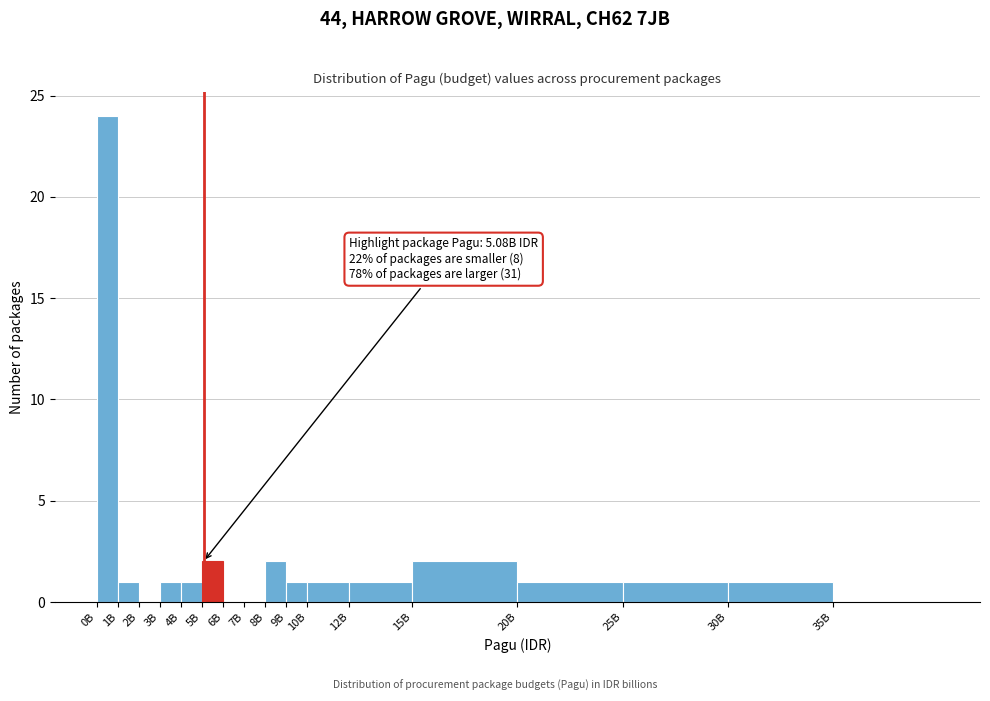

Reading right to left, what are all the values shown in this chart?

35B=0	30B=1	25B=1	20B=1	15B=2	12B=1	10B=1	9B=1	8B=2	7B=0	6B=0	5B=2	4B=1	3B=1	2B=0	1B=1	0B=24